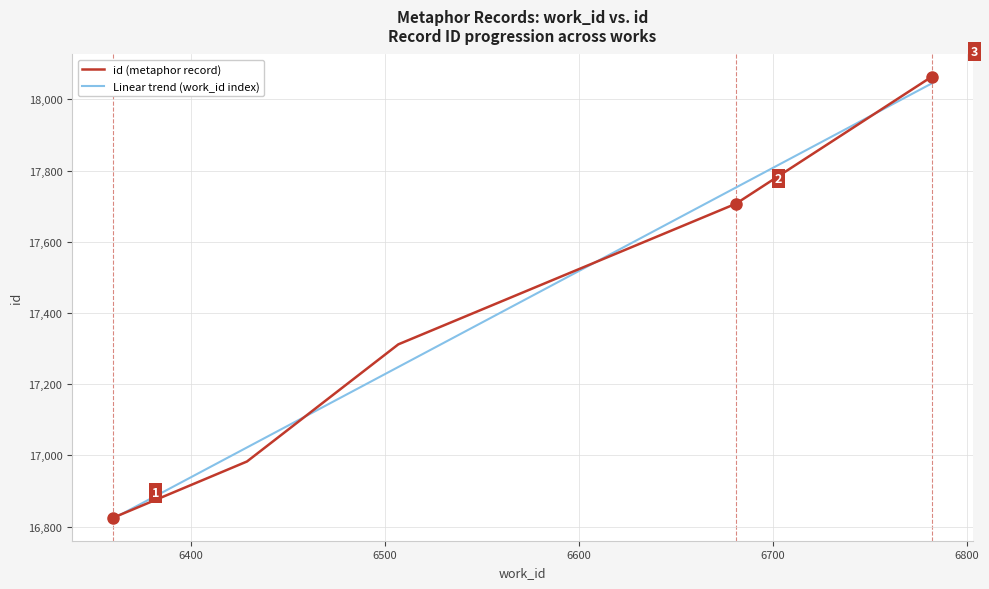

What is the smallest value displayed?

16822.6